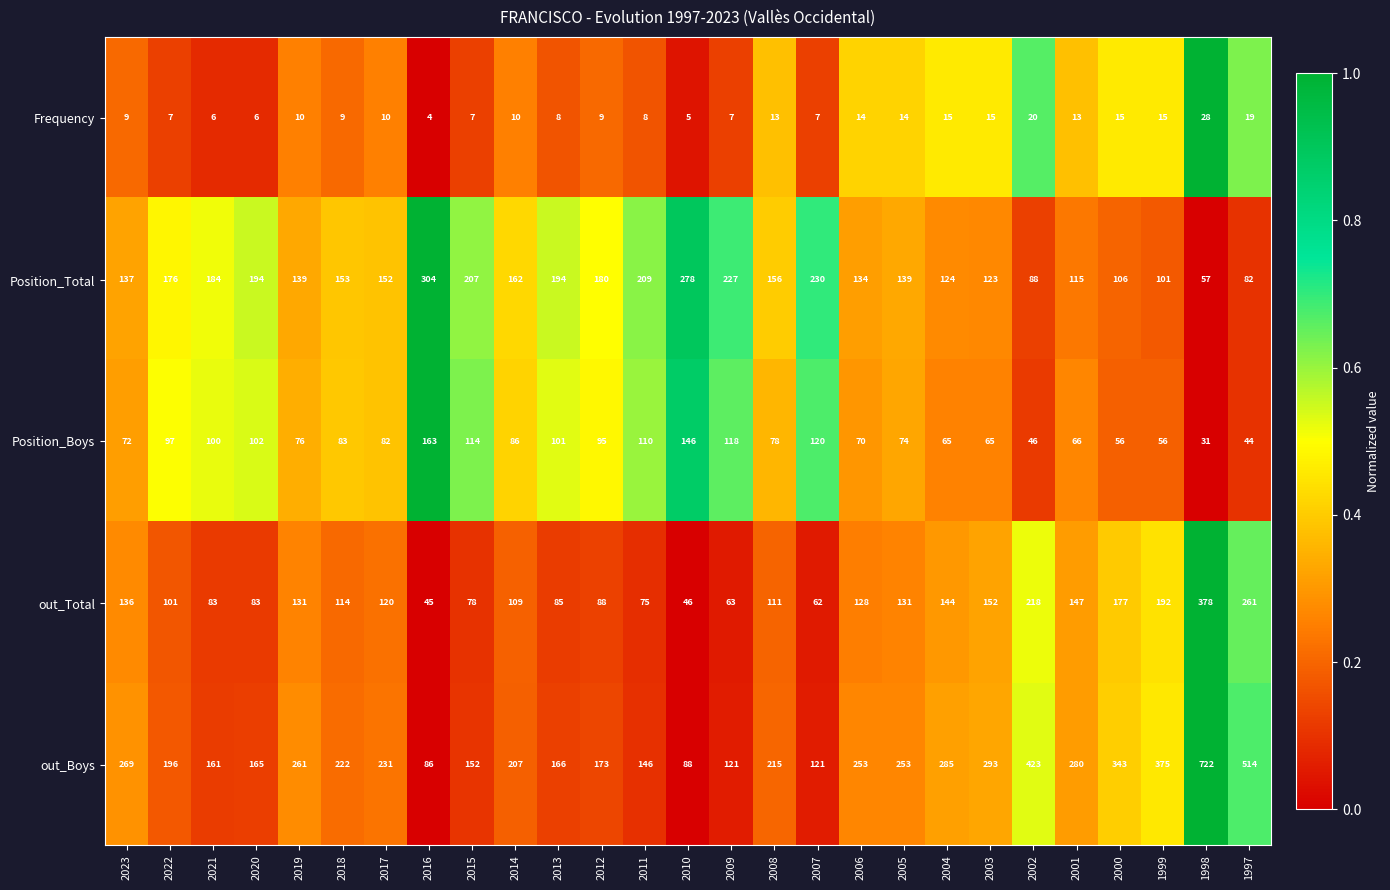

What is the maximum value shown in the chart?

722